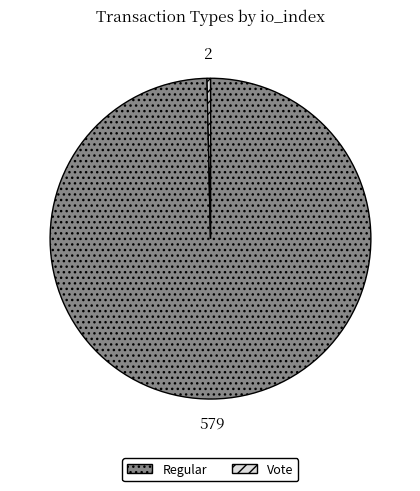

Is it true that Regular is 100% of the pie?

True